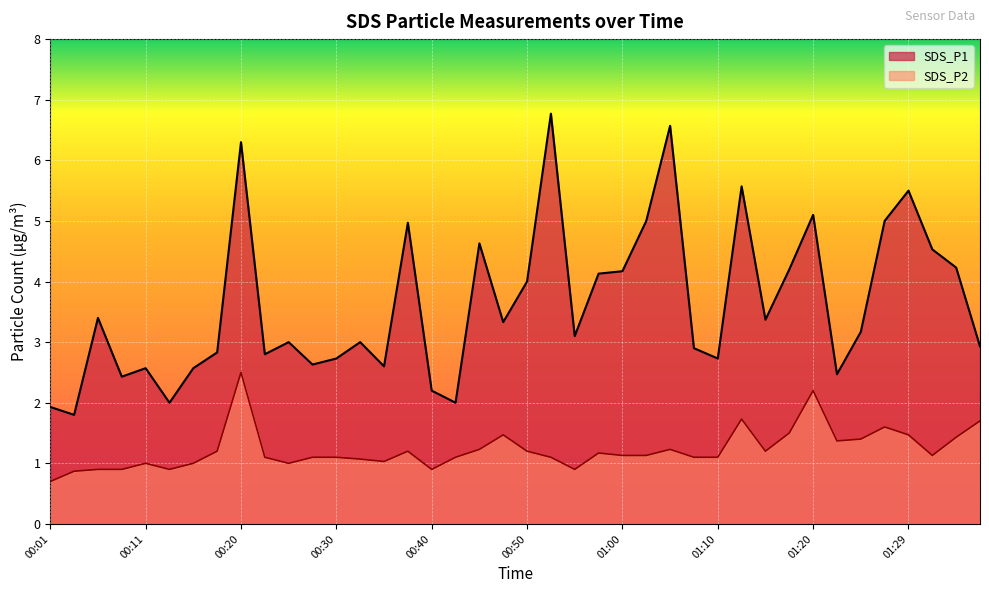

The SDS_P2 series shows 1.1 at 00:43. True or false?

True